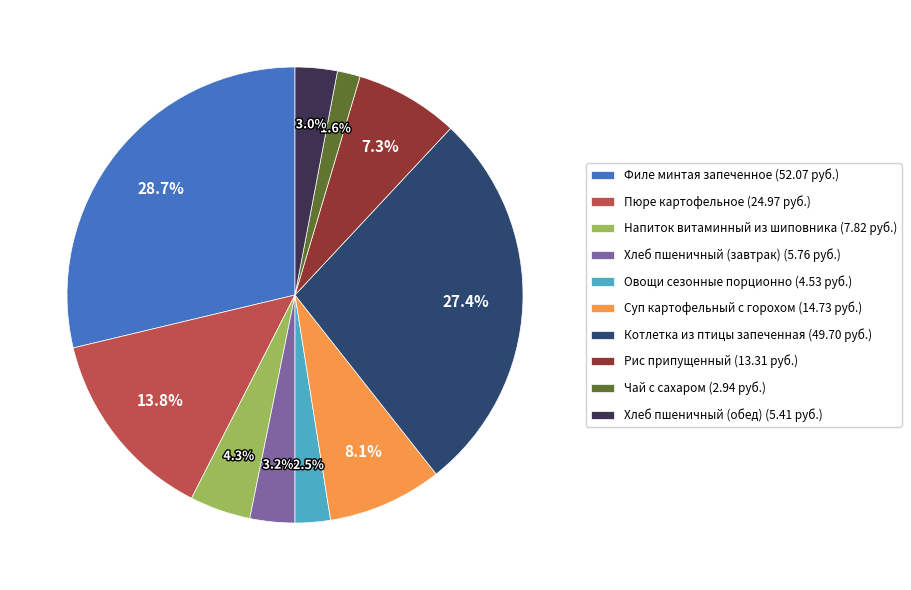

To the nearest percent, what is the average slice percentage?

10%